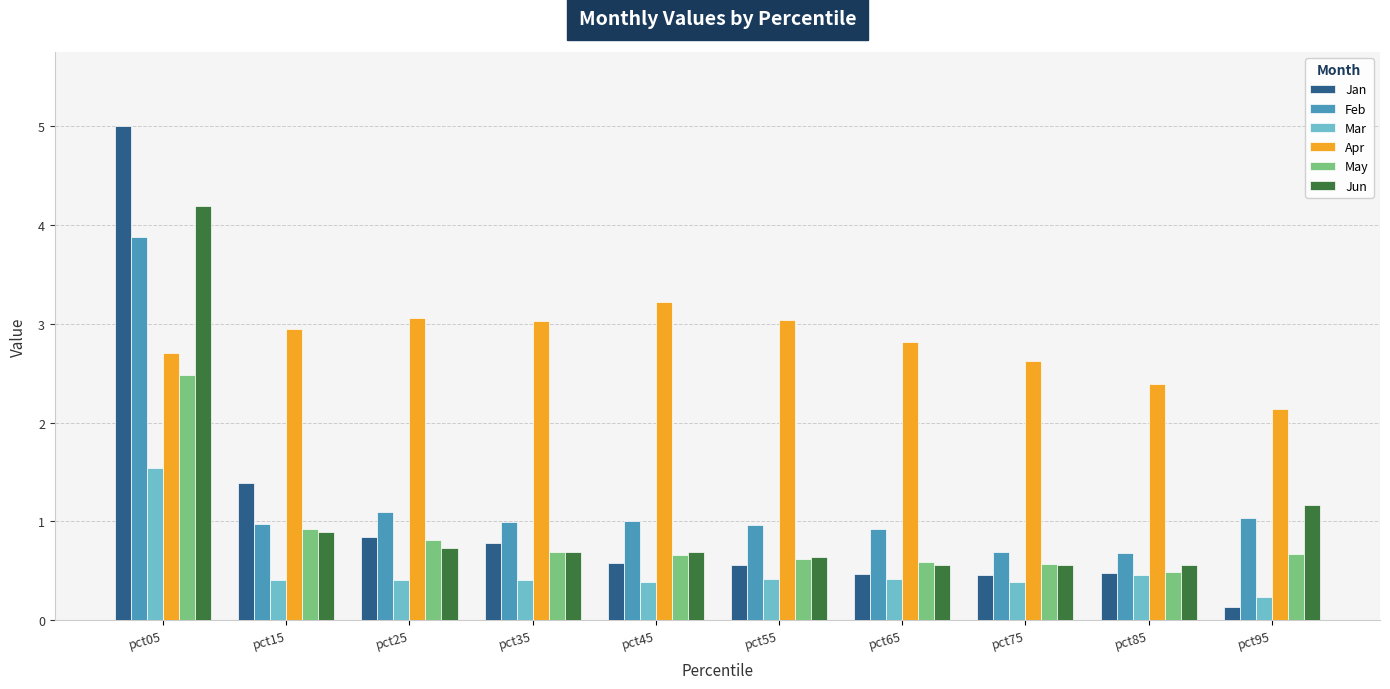

The value of Jan at pct85 is 0.5. True or false?

True